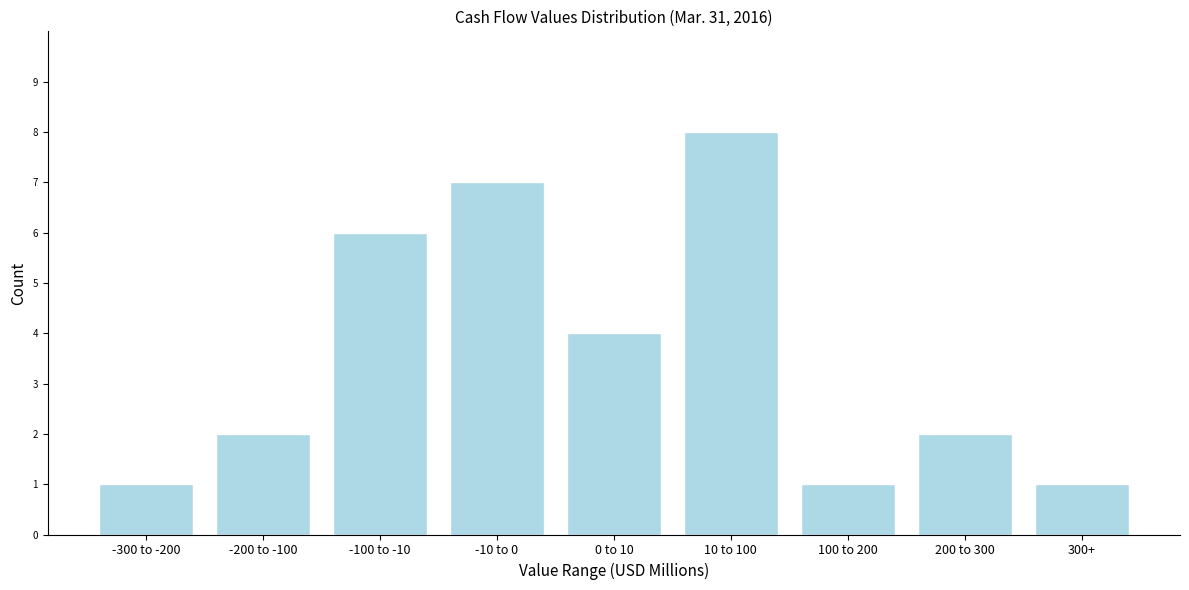

Reading left to right, list all the values displayed in this chart.

1	2	6	7	4	8	1	2	1